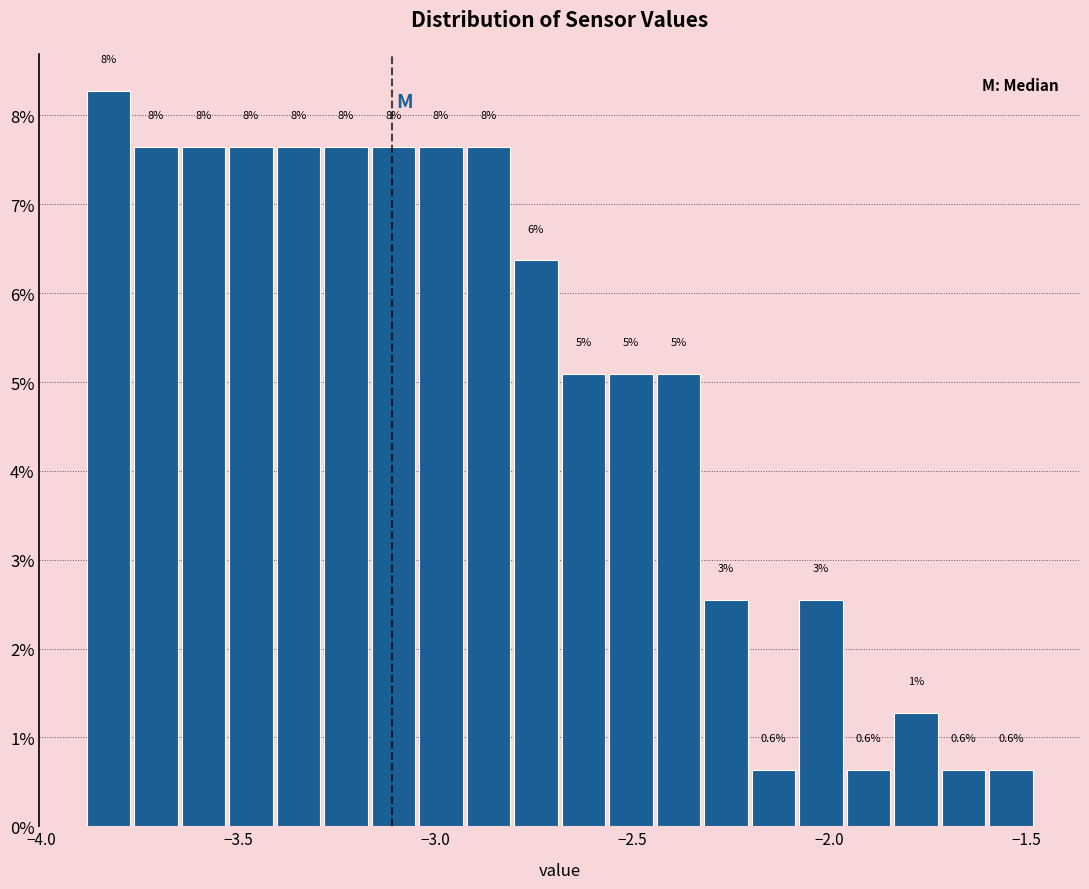

Around what value on the x-axis is the tallest bar? Give the approximate position of its centre, as read against the axis.

-3.85